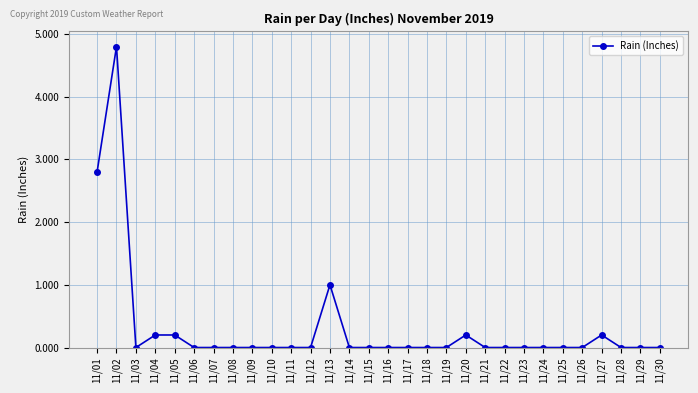

The chart shows a value of -3.0 at 11/16. True or false?

False